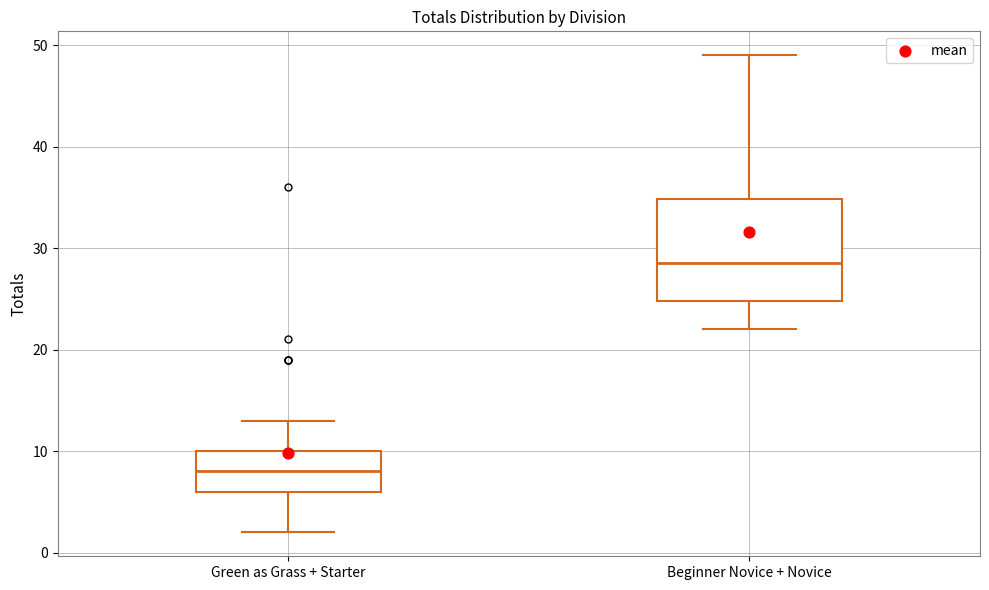

Comparing the boxes themselves (not the whiskers), which one is the tallest?

Beginner Novice + Novice